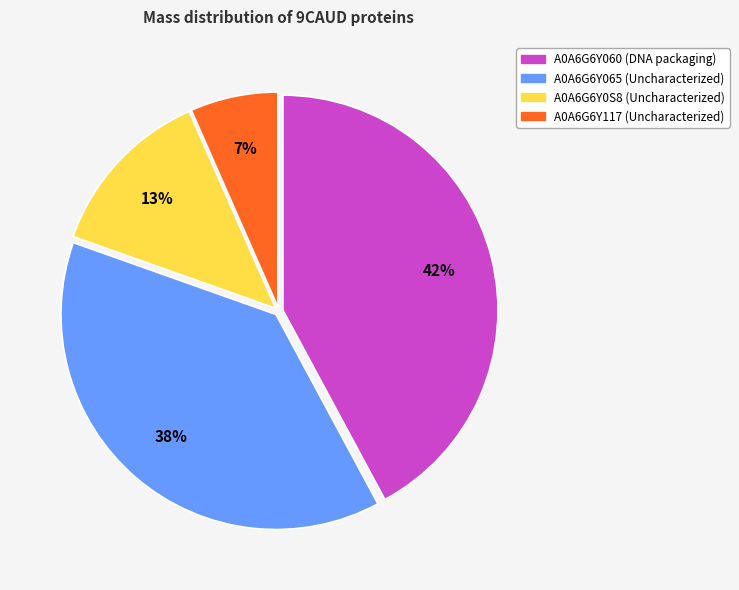

Is there a majority slice in this chart?

No